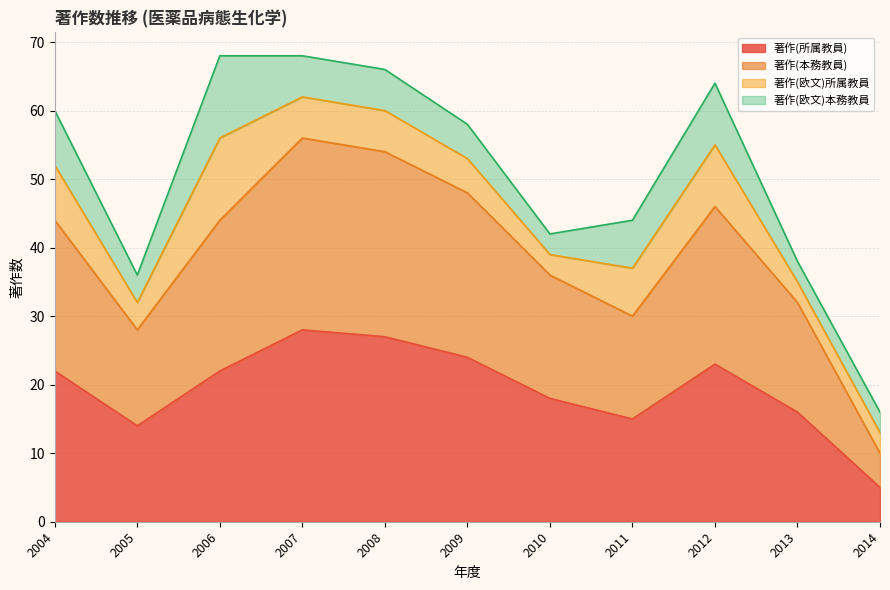

What is the value of the 著作(所属教員) point at the 11th from the left?

5